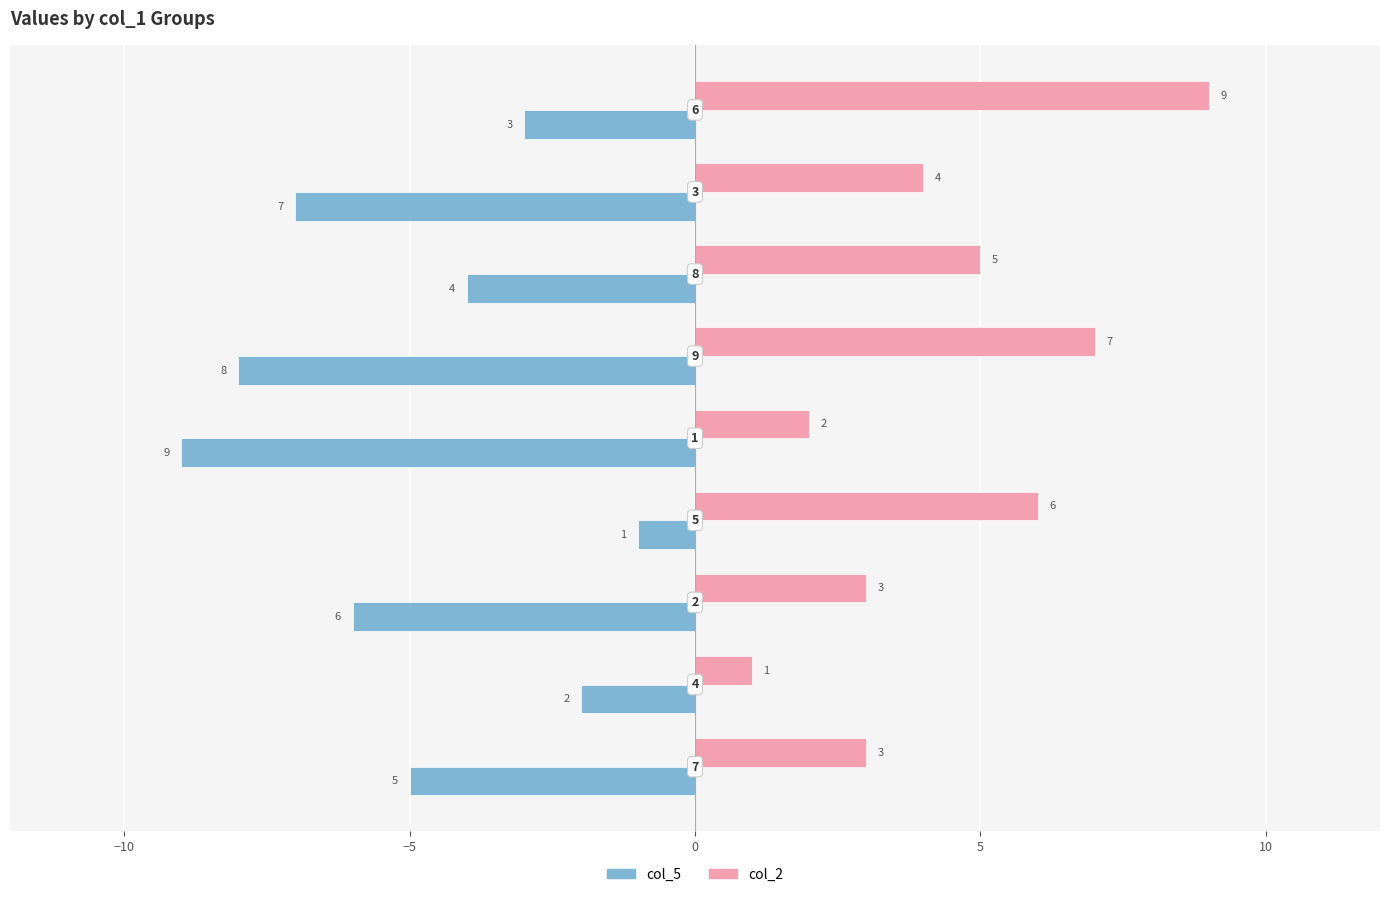

Rank the series by their average value, from highest to lowest.

col_2, col_5